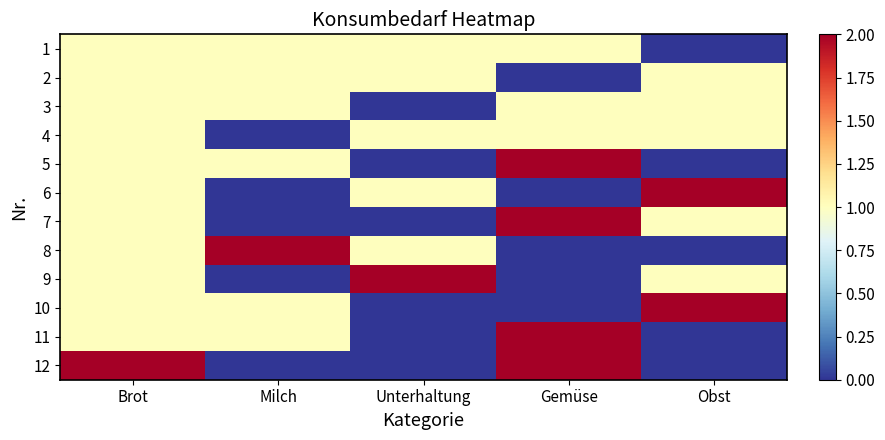

What is the total value across all series at Brot?

13